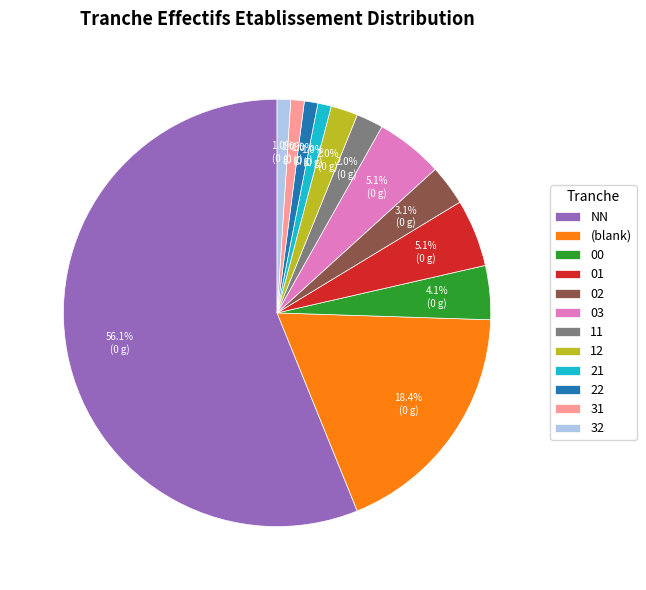

Which category accounts for the majority?

NN